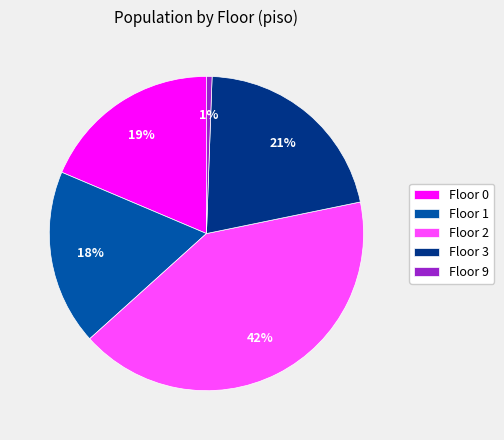

Combined, do Floor 9 and Floor 3 account for over 50%?

No